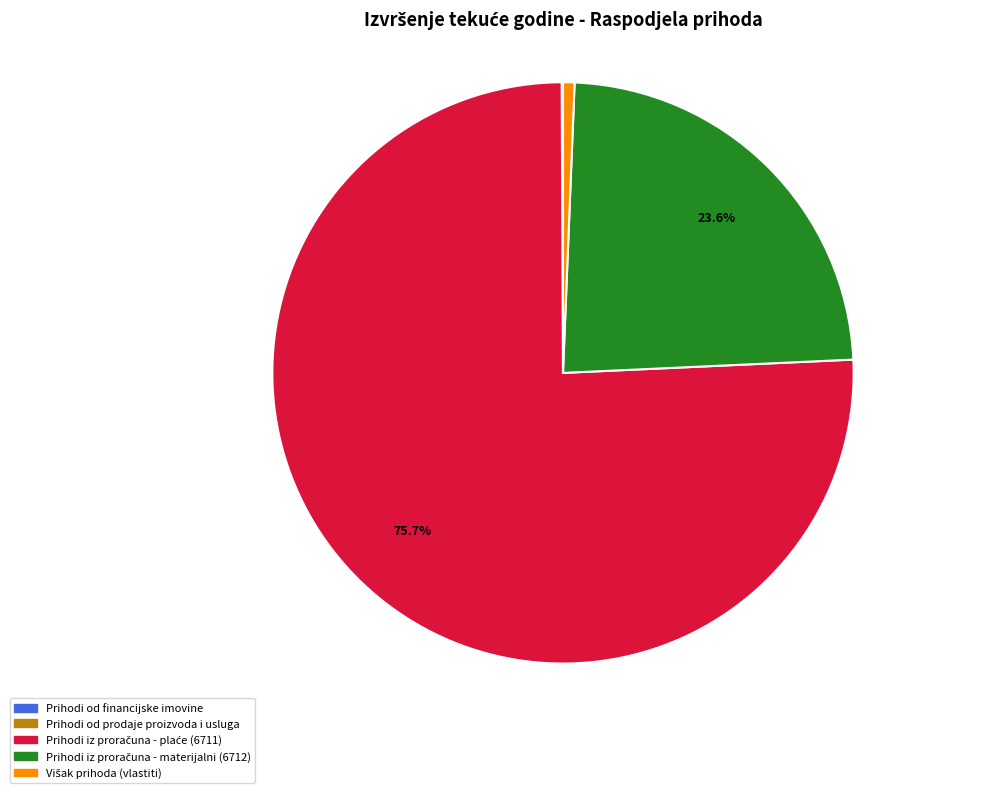

Is there any slice that represents more than half of the pie?

Yes